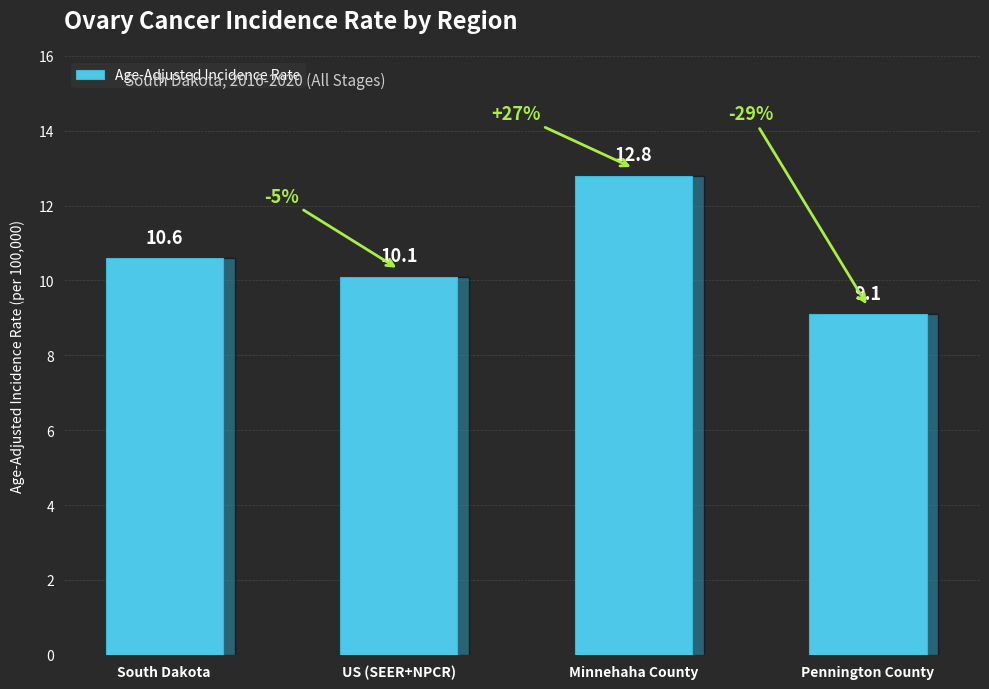

Between US (SEER+NPCR) and Minnehaha County, which is larger?

Minnehaha County